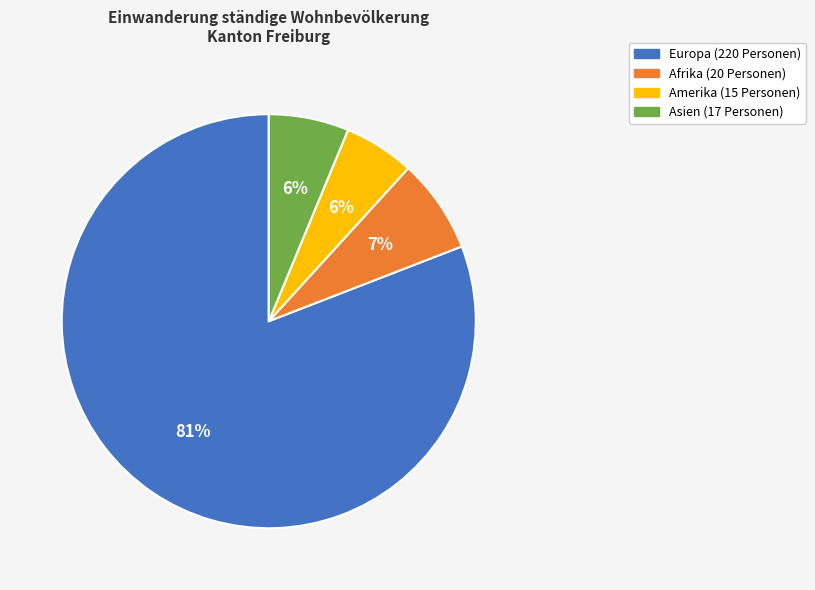

Combined, do Europa and Asien account for over 50%?

Yes